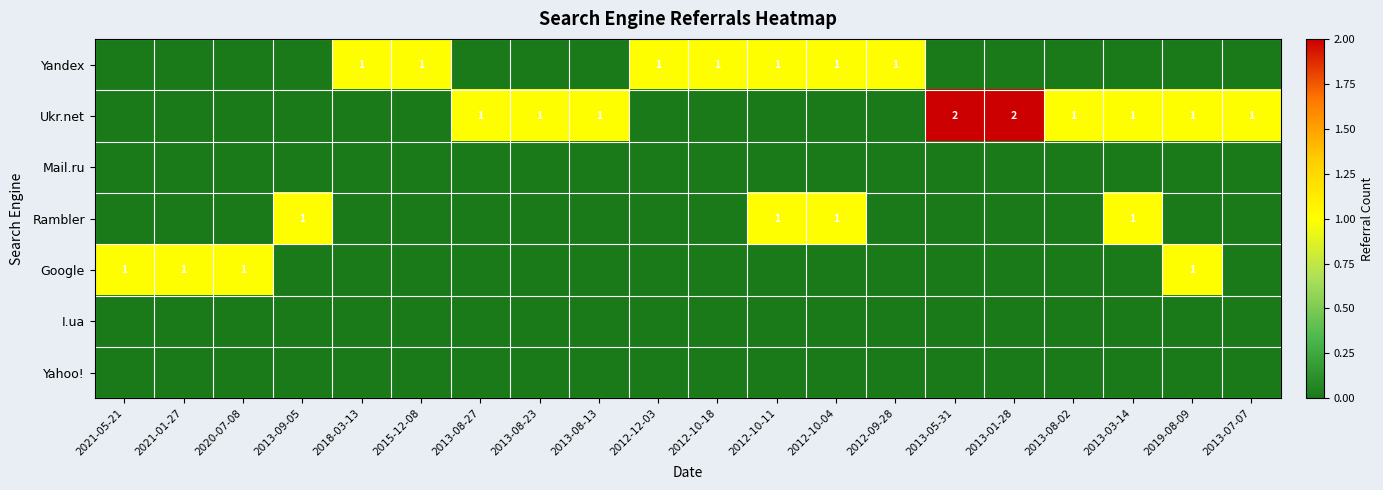

The value of Ukr.net at 2013-01-28 is 2. True or false?

True